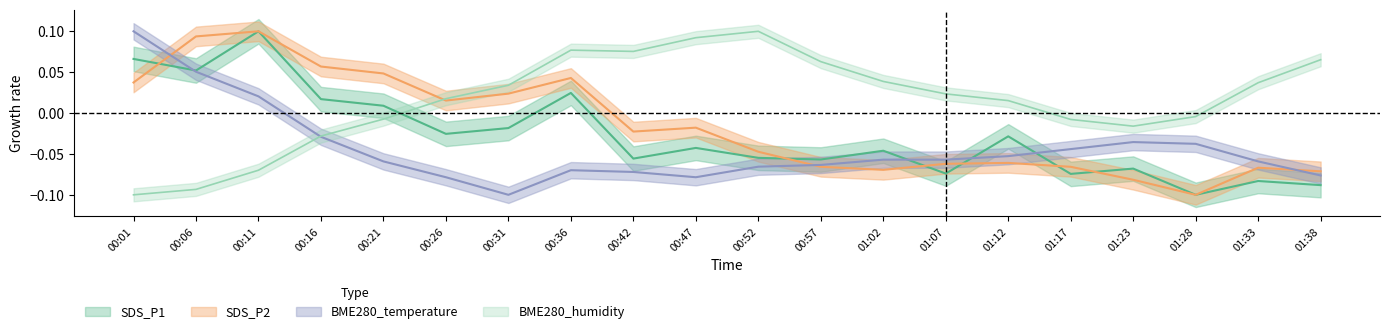

Is it true that BME280_humidity equals 0.0 at 01:02?

True